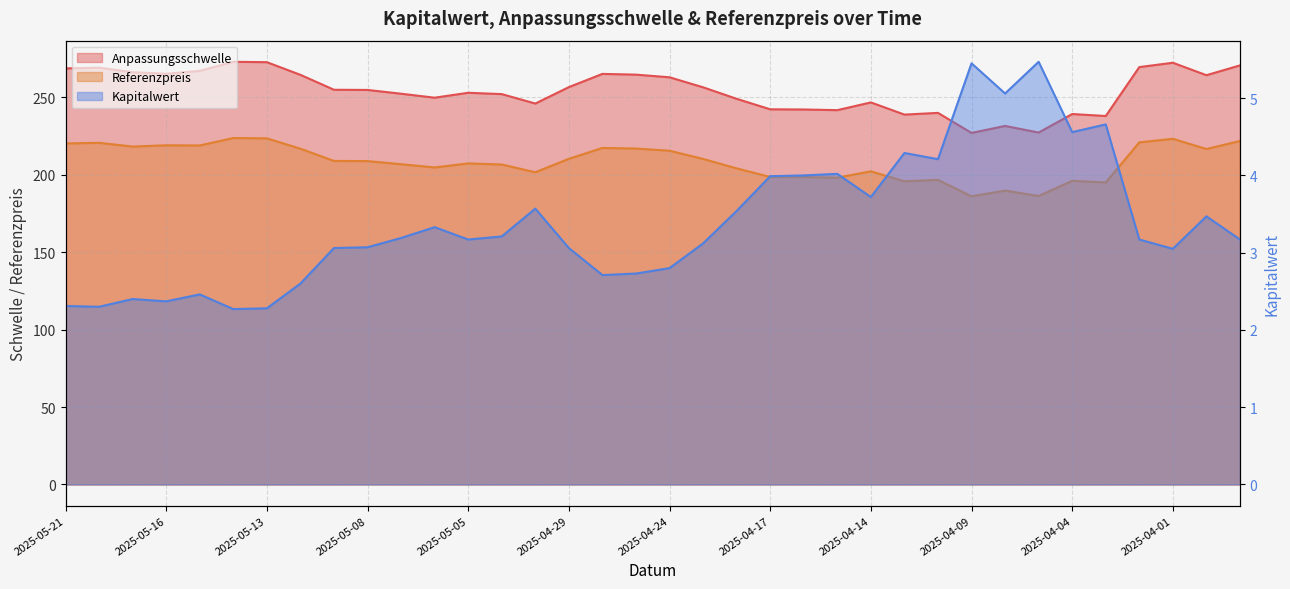

Read the Anpassungsschwelle value at 2025-04-15.

241.8